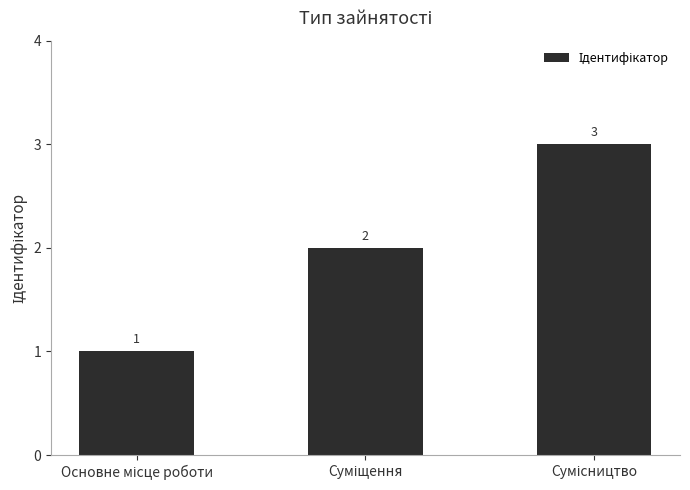

Count the values in the range 1 to 3.

3